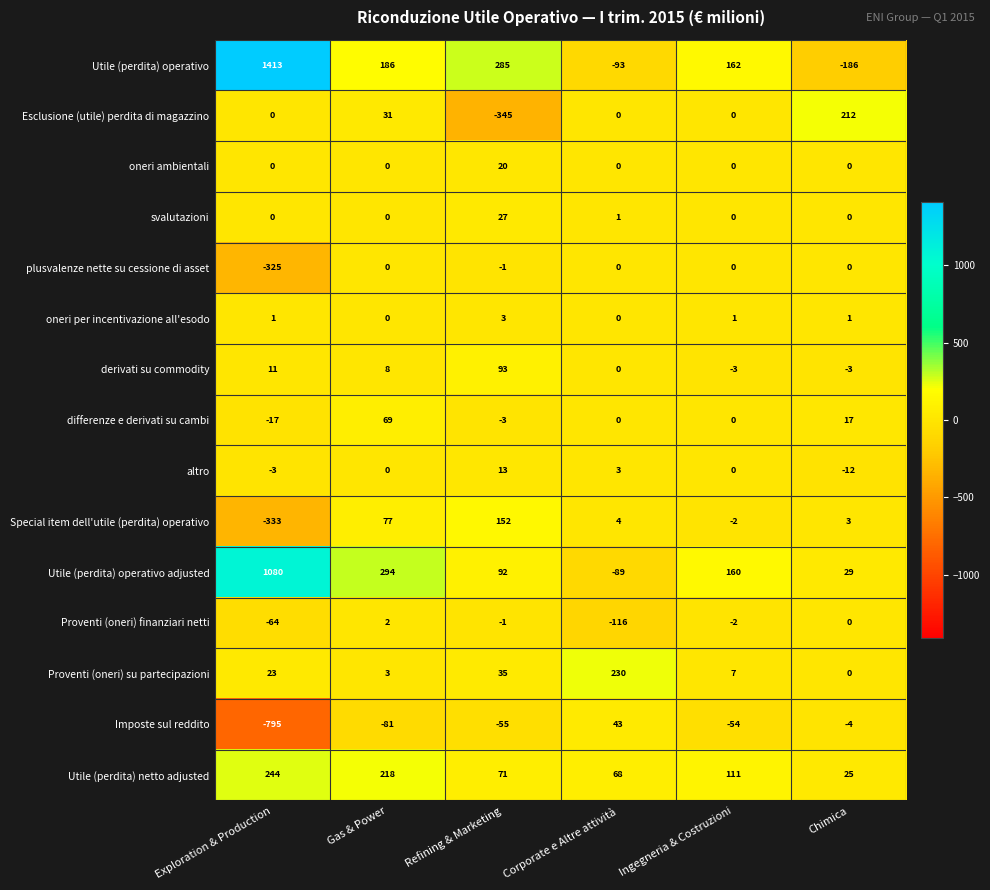

At which category is the sum across all series the highest?

Exploration & Production